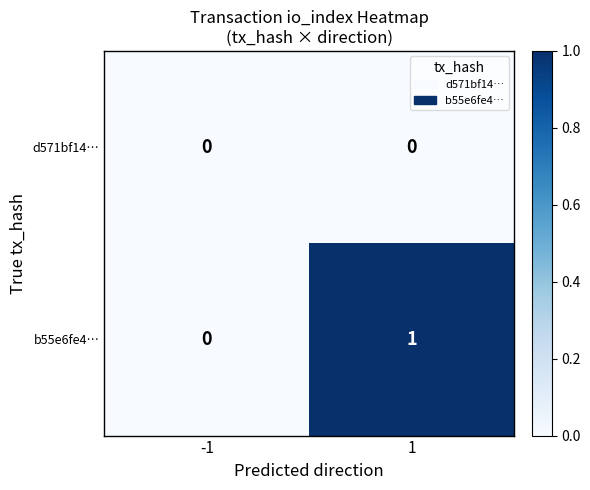

How many data points does each series have?

2